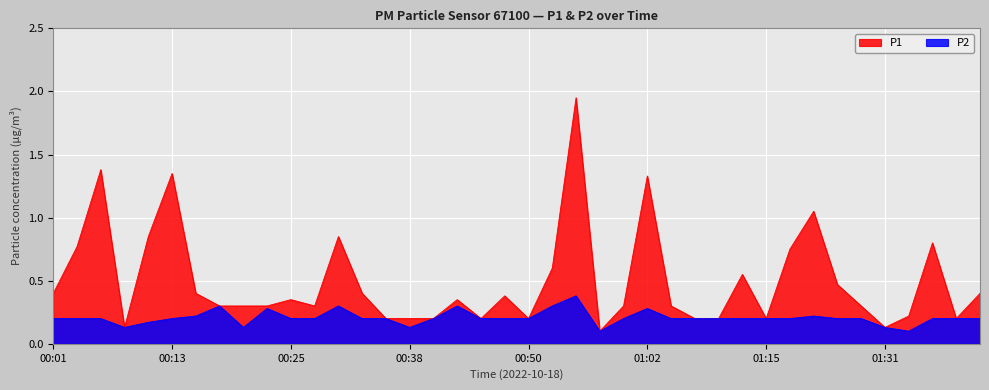

Reading left to right, extract all data points from this chart.

P1: 0.4	0.8	1.4	0.1	0.8	1.4	0.4	0.3	0.3	0.3	0.3	0.3	0.8	0.4	0.2	0.2	0.2	0.3	0.2	0.4	0.2	0.6	1.9	0.1	0.3	1.3	0.3	0.2	0.2	0.6	0.2	0.8	1.1	0.5	0.3	0.1	0.2	0.8	0.2	0.4
P2: 0.2	0.2	0.2	0.1	0.2	0.2	0.2	0.3	0.1	0.3	0.2	0.2	0.3	0.2	0.2	0.1	0.2	0.3	0.2	0.2	0.2	0.3	0.4	0.1	0.2	0.3	0.2	0.2	0.2	0.2	0.2	0.2	0.2	0.2	0.2	0.1	0.1	0.2	0.2	0.2